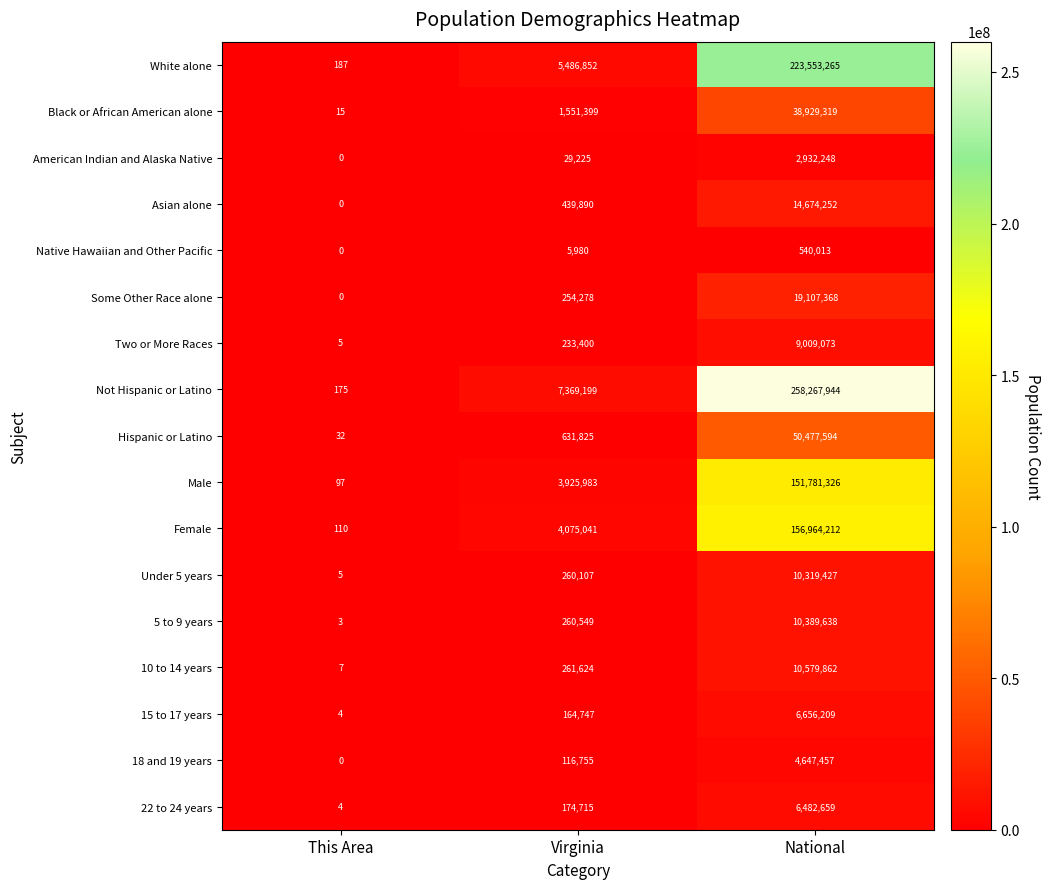

What is the total value across all series at This Area?

644